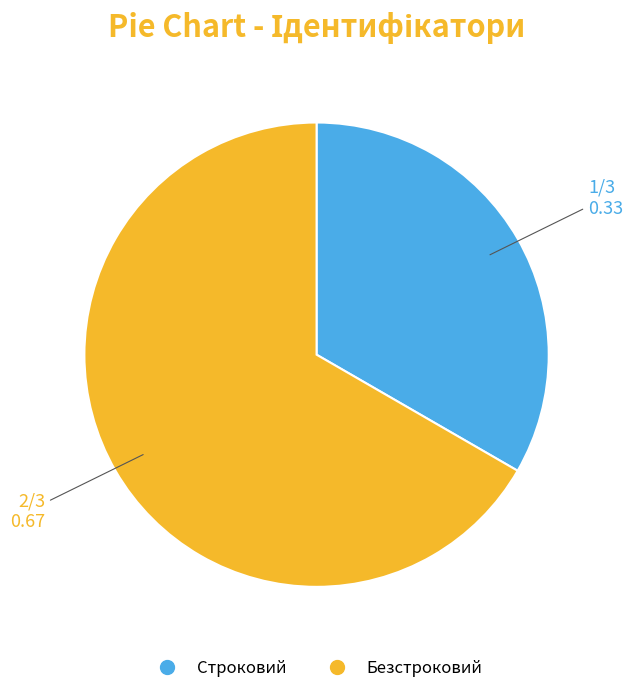

Is it true that Безстроковий is 67% of the pie?

True